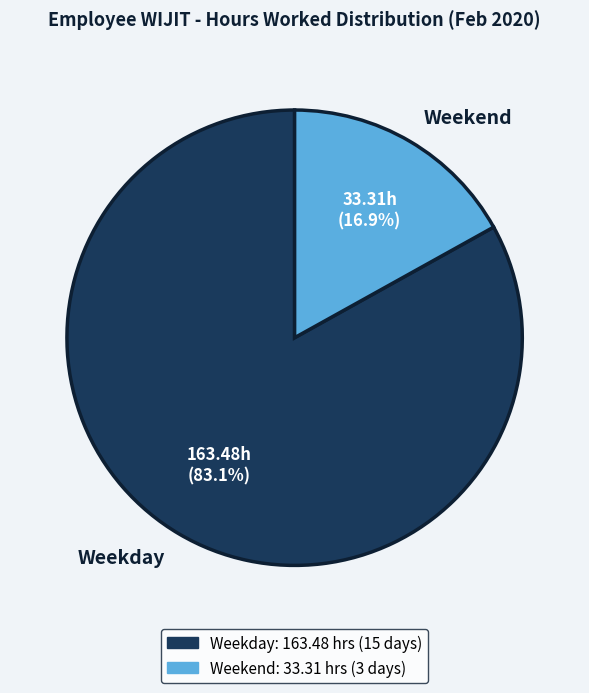

Is Weekday the majority of the pie?

Yes